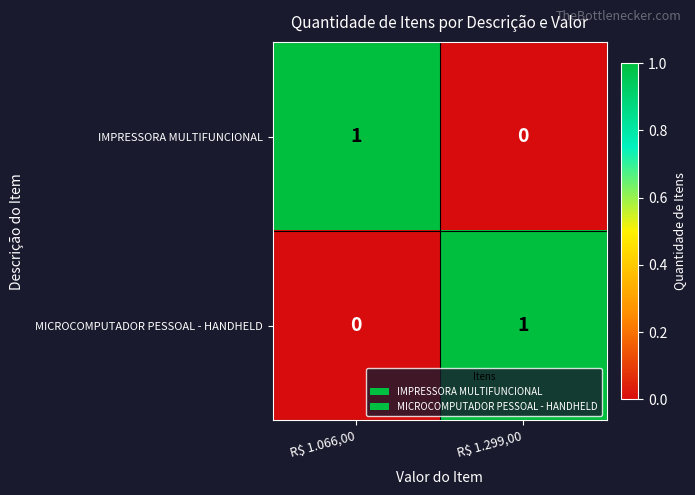

At R$ 1.066,00, list the series in order from largest to smallest.

IMPRESSORA MULTIFUNCIONAL, MICROCOMPUTADOR PESSOAL - HANDHELD